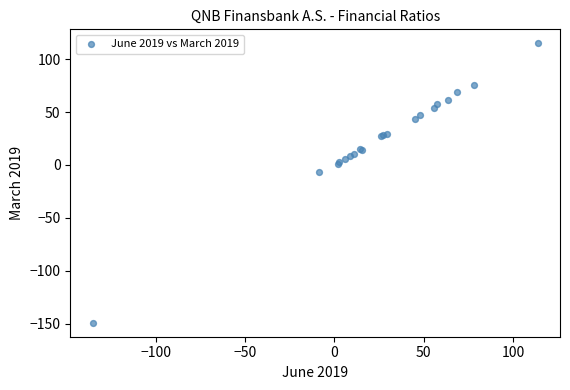

What Y value in the scatter plot is closest to -17?

-6.9